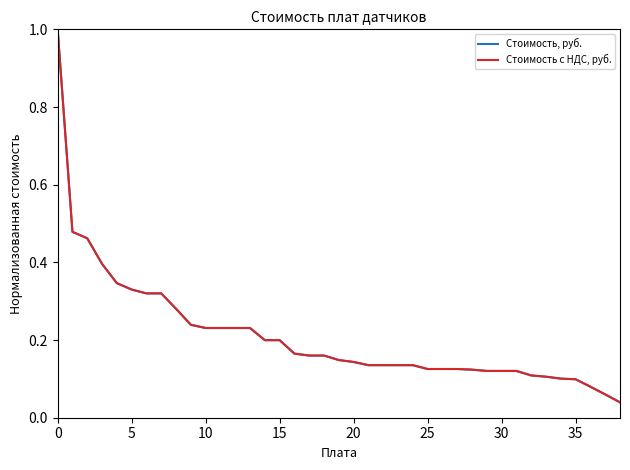

Does the chart display data point markers on the line(s)?

No